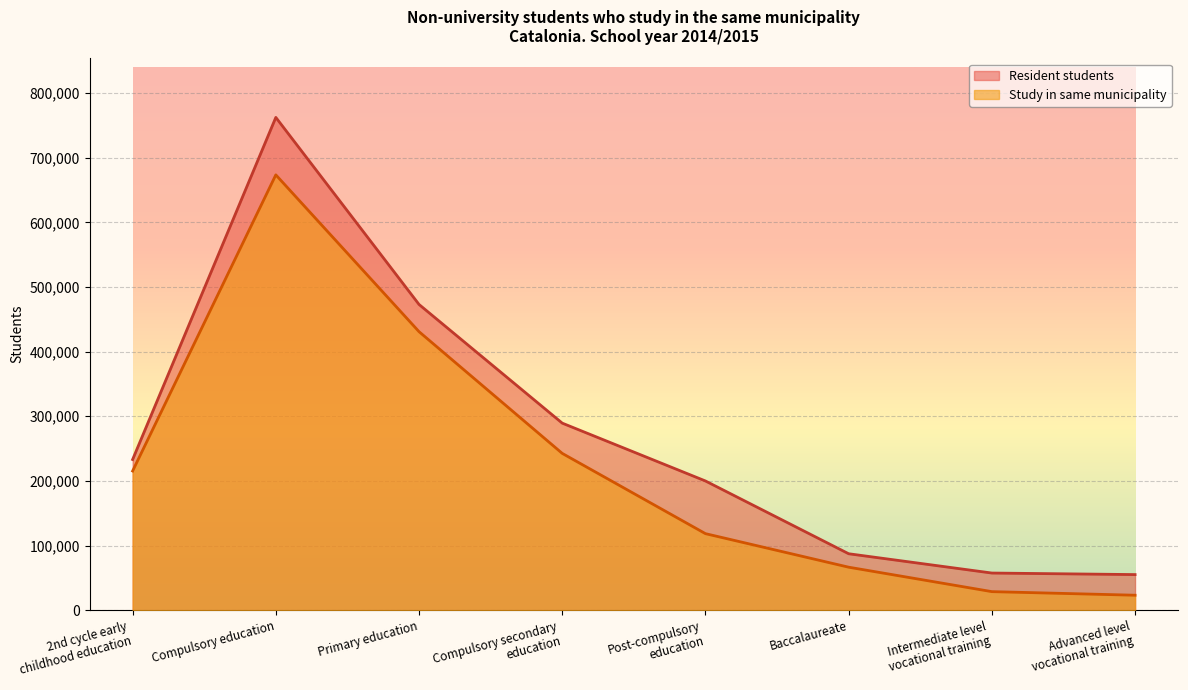

At which label does Resident students that study in the same municipality reach its peak?

Compulsory education